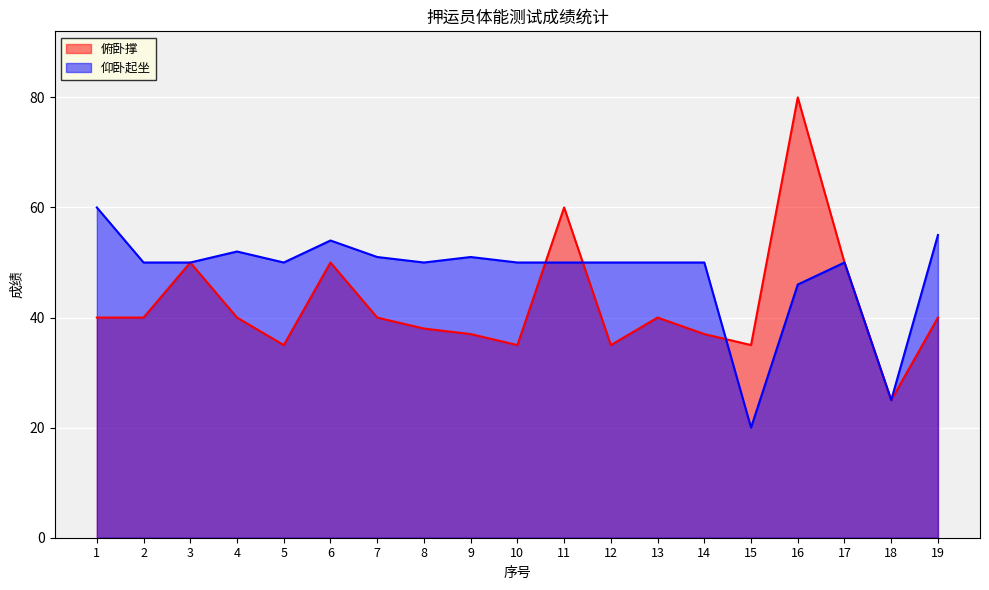

What is the difference between the highest and lowest values at 11?

10